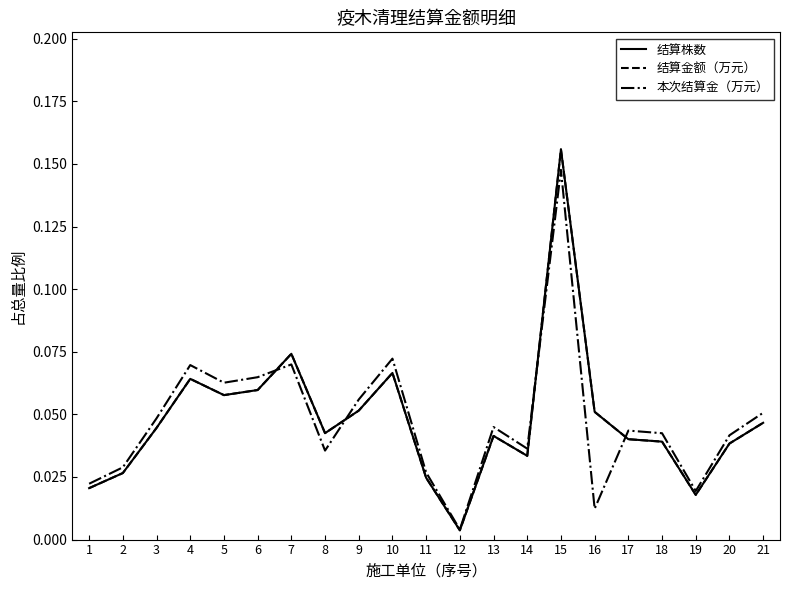

Does the chart have visible grid lines?

No